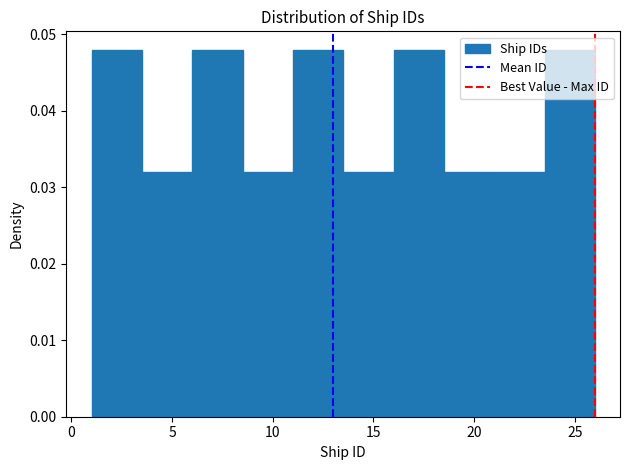

Reading left to right, list every bar in this chart as the range it spans on the x-axis followed by its height. The values are not printed on the chart, so give them approximately, as read against the axis.

1.0 to 3.5: 0.048
3.5 to 6.0: 0.032
6.0 to 8.5: 0.048
8.5 to 11.0: 0.032
11.0 to 13.5: 0.048
13.5 to 16.0: 0.032
16.0 to 18.5: 0.048
18.5 to 21.0: 0.032
21.0 to 23.5: 0.032
23.5 to 26.0: 0.048